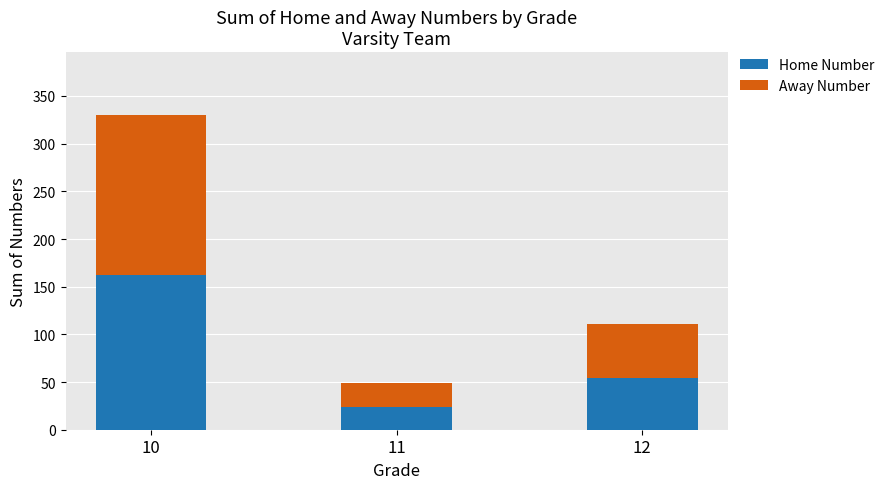

What is the total value across all series at 12?

111